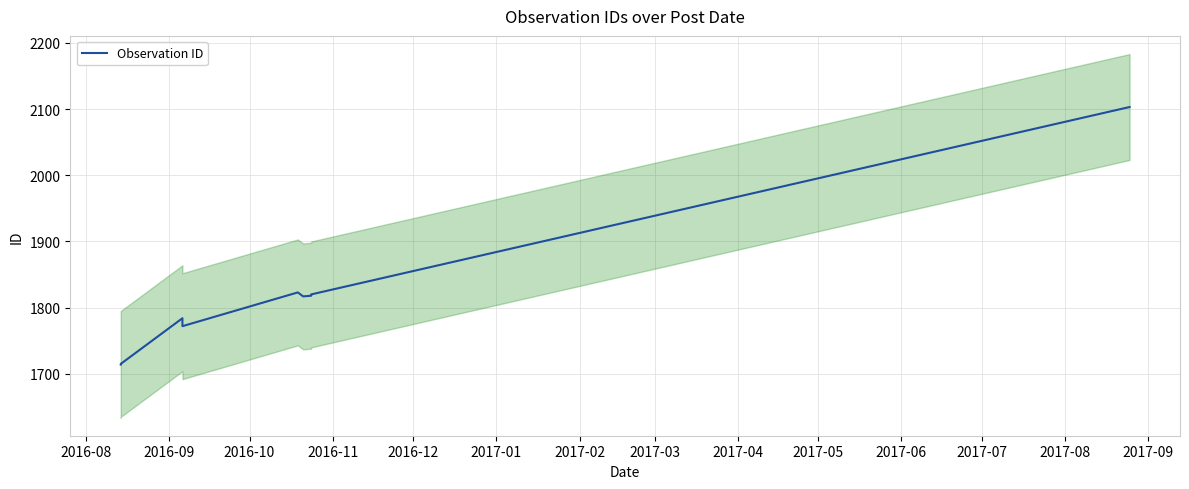

What is the difference between the maximum and minimum values?

389